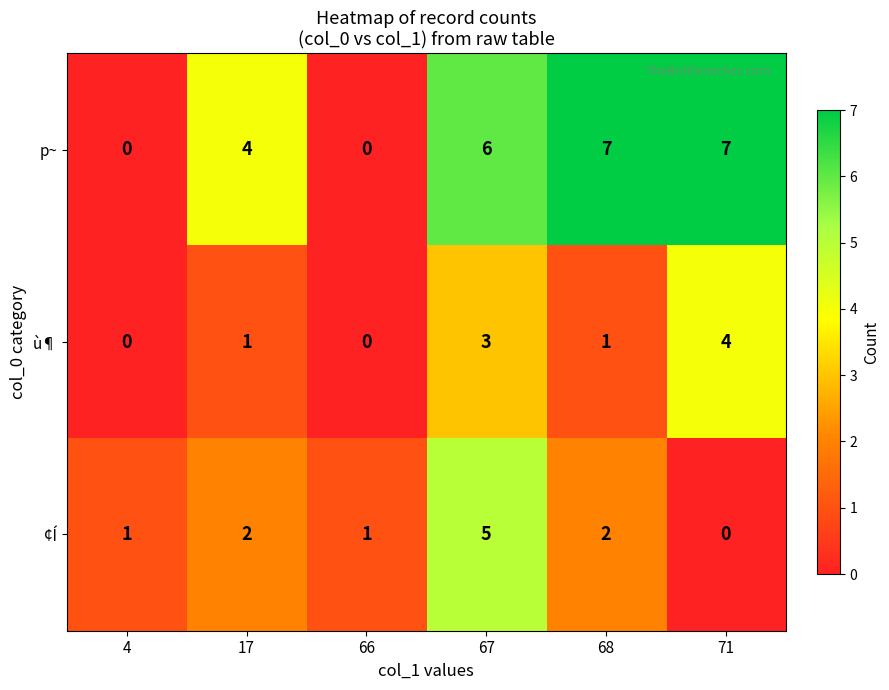

What is the sum of all p~ values?

24